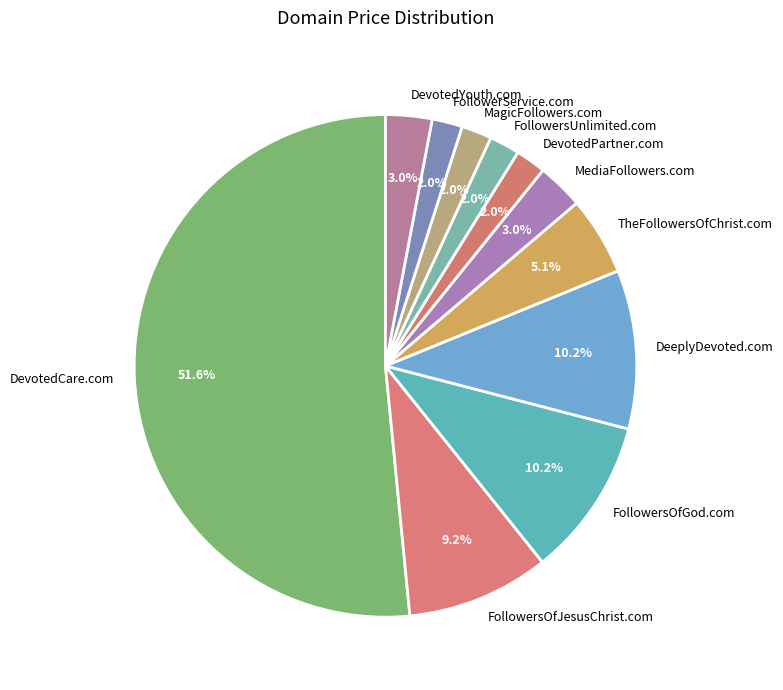

What is the largest slice in the pie chart?

DevotedCare.com